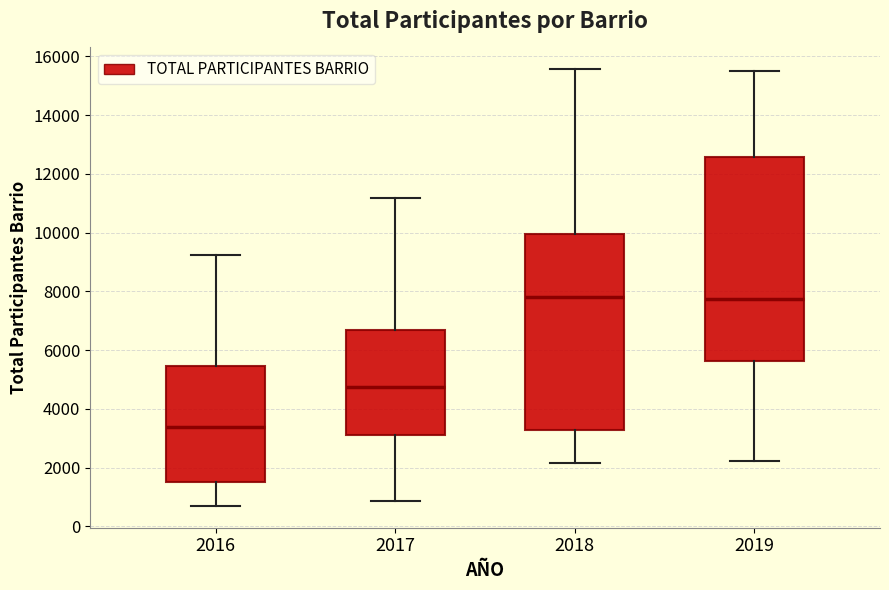

Reading left to right, transcribe this box plot: for each box, give where its median line is, the range the box spans, and where its two whiskers end, as read against the y-axis. The values are not printed on the chart, so give them approximately, as read against the axis.

2016: median 3400, box 1600 to 5400, whiskers 800 to 9200
2017: median 4800, box 3200 to 6600, whiskers 800 to 11200
2018: median 7800, box 3200 to 10000, whiskers 2200 to 15600
2019: median 7800, box 5600 to 12600, whiskers 2200 to 15400